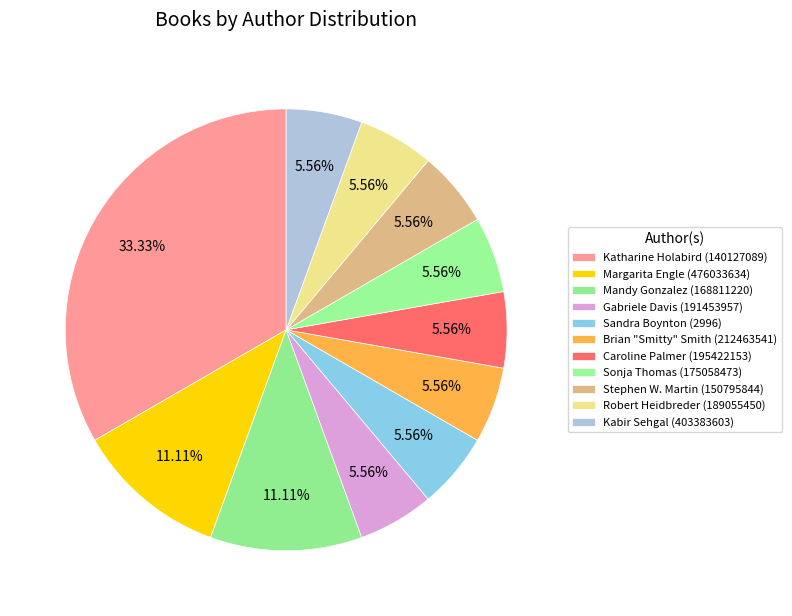

What portion of the pie excludes Stephen W. Martin (150795844)?

94.4%